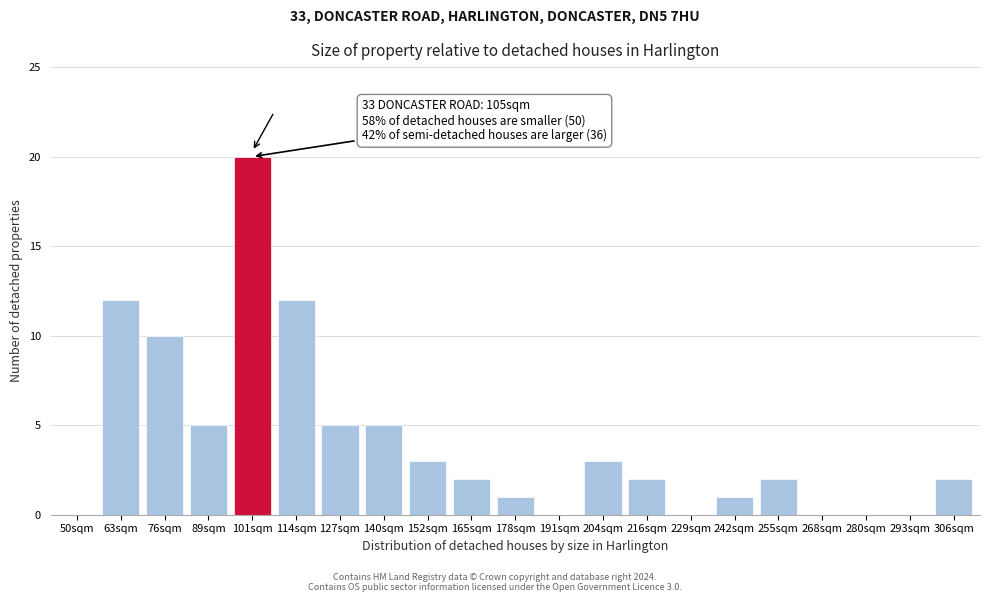

Reading left to right, extract all data points from this chart.

50sqm=0	63sqm=12	76sqm=10	89sqm=5	101sqm=20	114sqm=12	127sqm=5	140sqm=5	152sqm=3	165sqm=2	178sqm=1	191sqm=0	204sqm=3	216sqm=2	229sqm=0	242sqm=1	255sqm=2	268sqm=0	280sqm=0	293sqm=0	306sqm=2